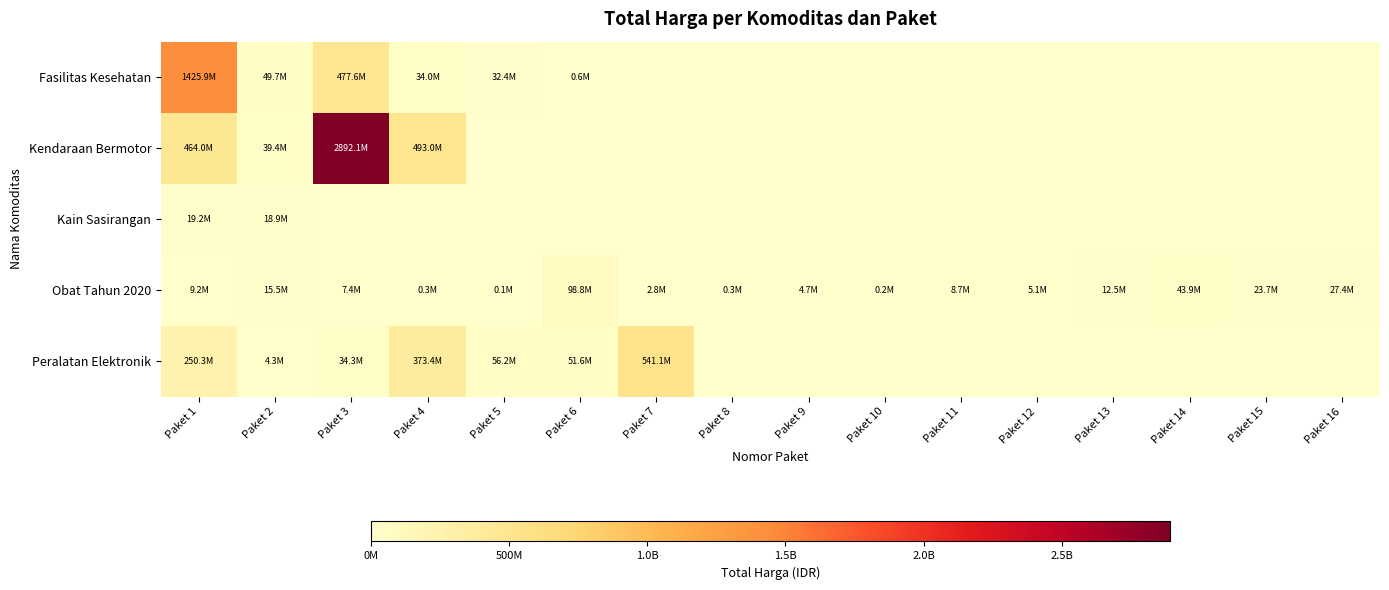

Which series changed the most between Paket 3 and Paket 13?

Kendaraan Bermotor